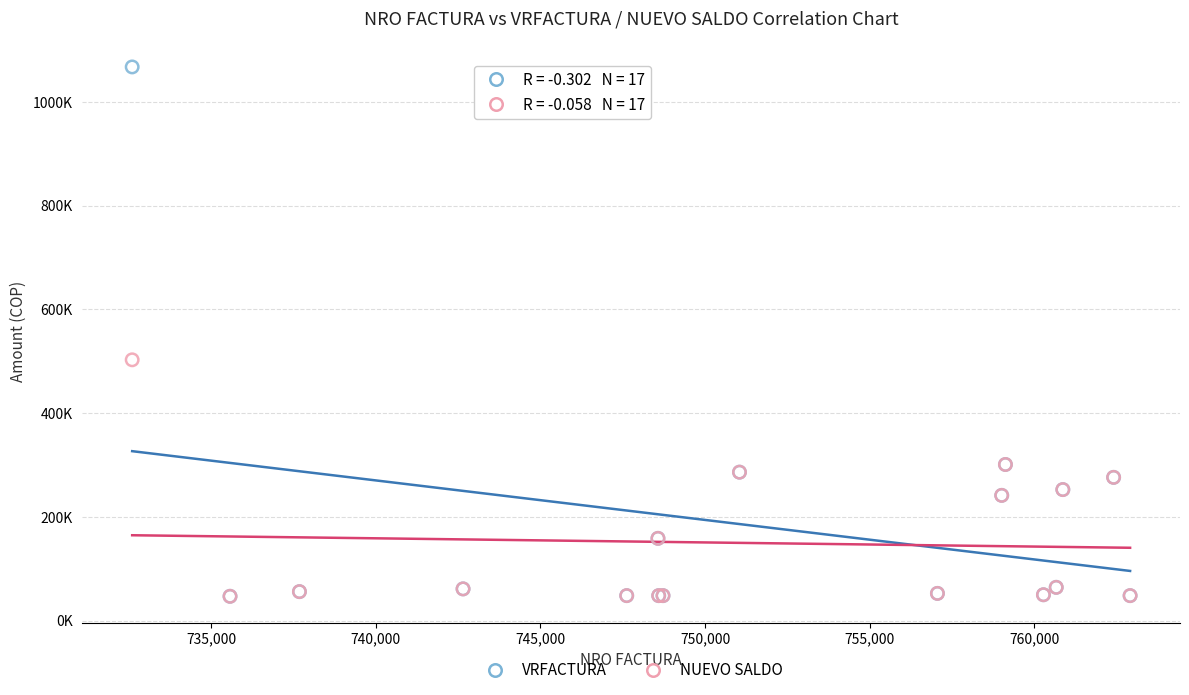

Which series has the largest Y range (max minus min)?

VRFACTURA